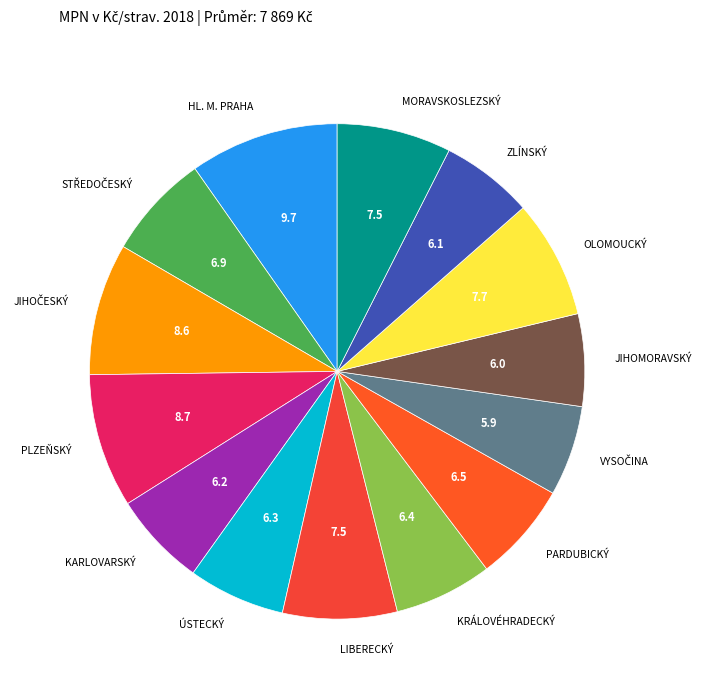

How many slices are in this pie chart?

14